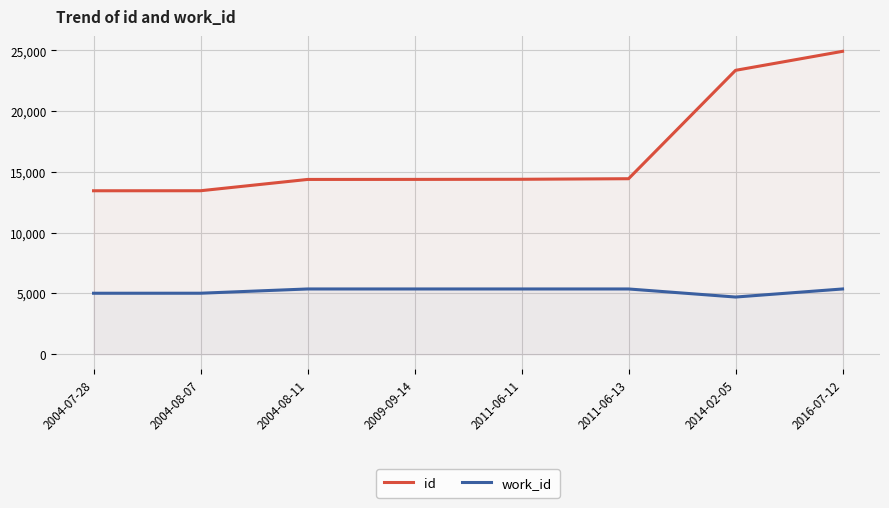

What is the spread (max minus min) of values at 2004-07-28?

8436